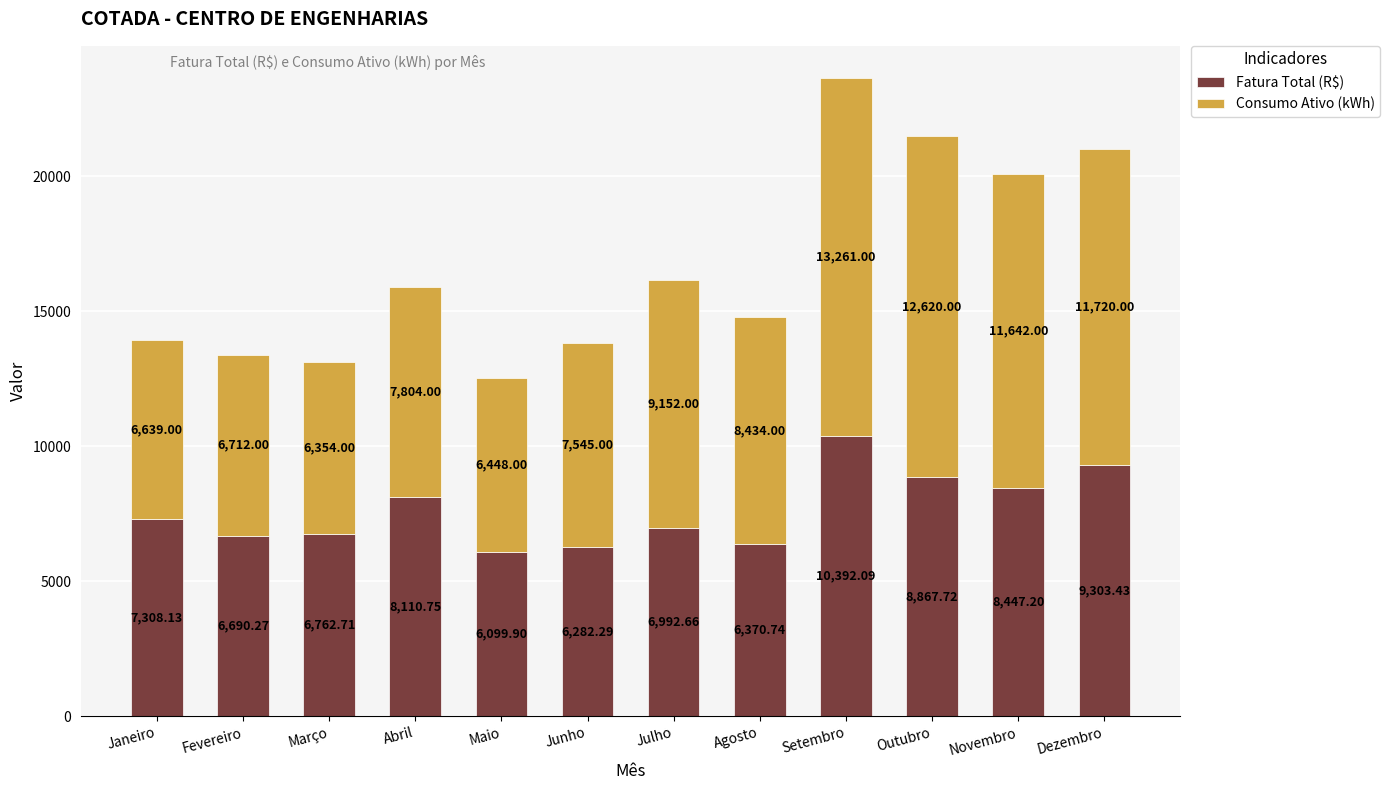

What is the lowest value of the Fatura Total (R$) series?

6099.9